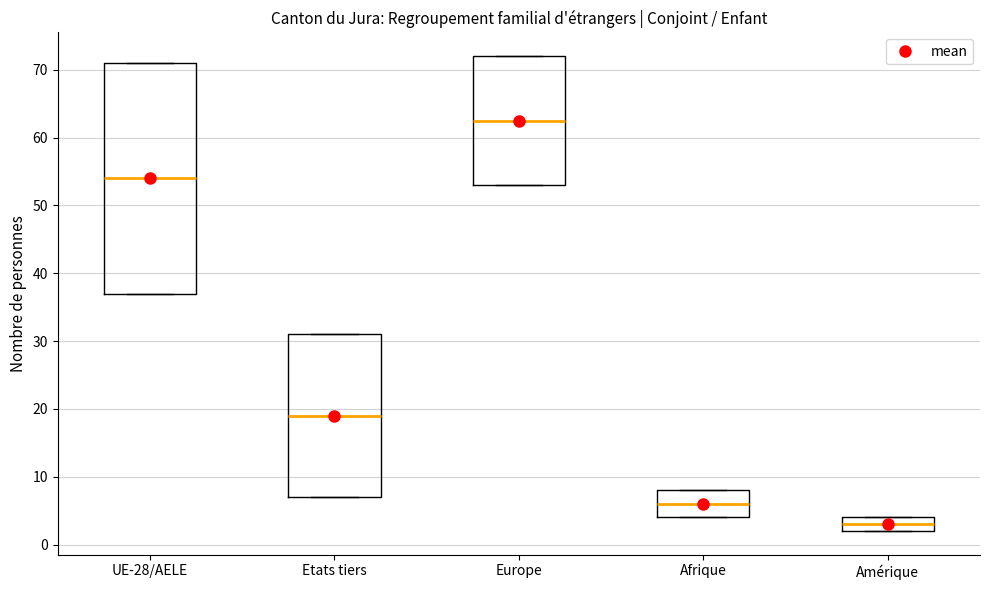

Comparing the boxes themselves (not the whiskers), which one is the tallest?

UE-28/AELE